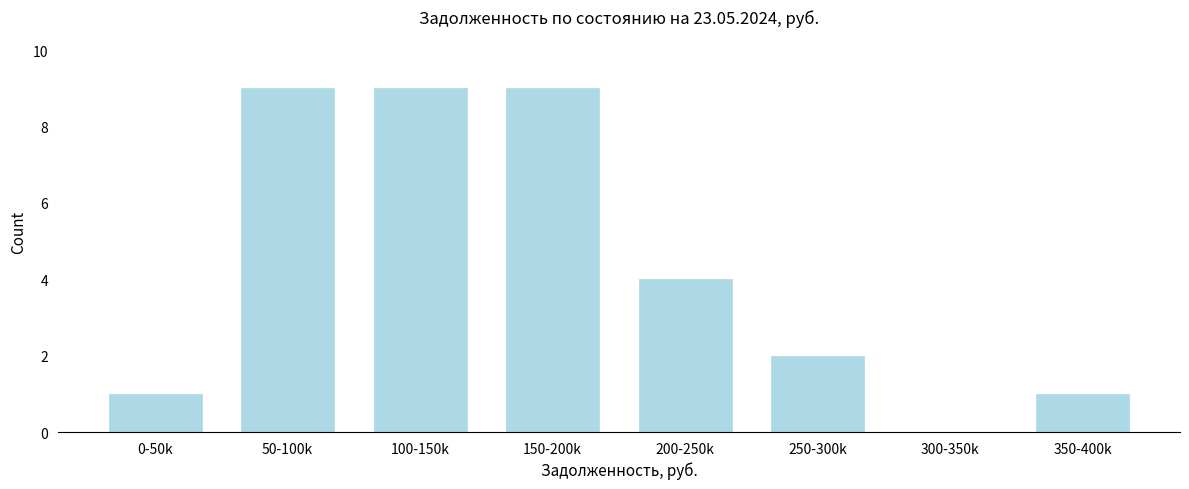

Reading right to left, list all the values displayed in this chart.

350-400k=1	300-350k=0	250-300k=2	200-250k=4	150-200k=9	100-150k=9	50-100k=9	0-50k=1